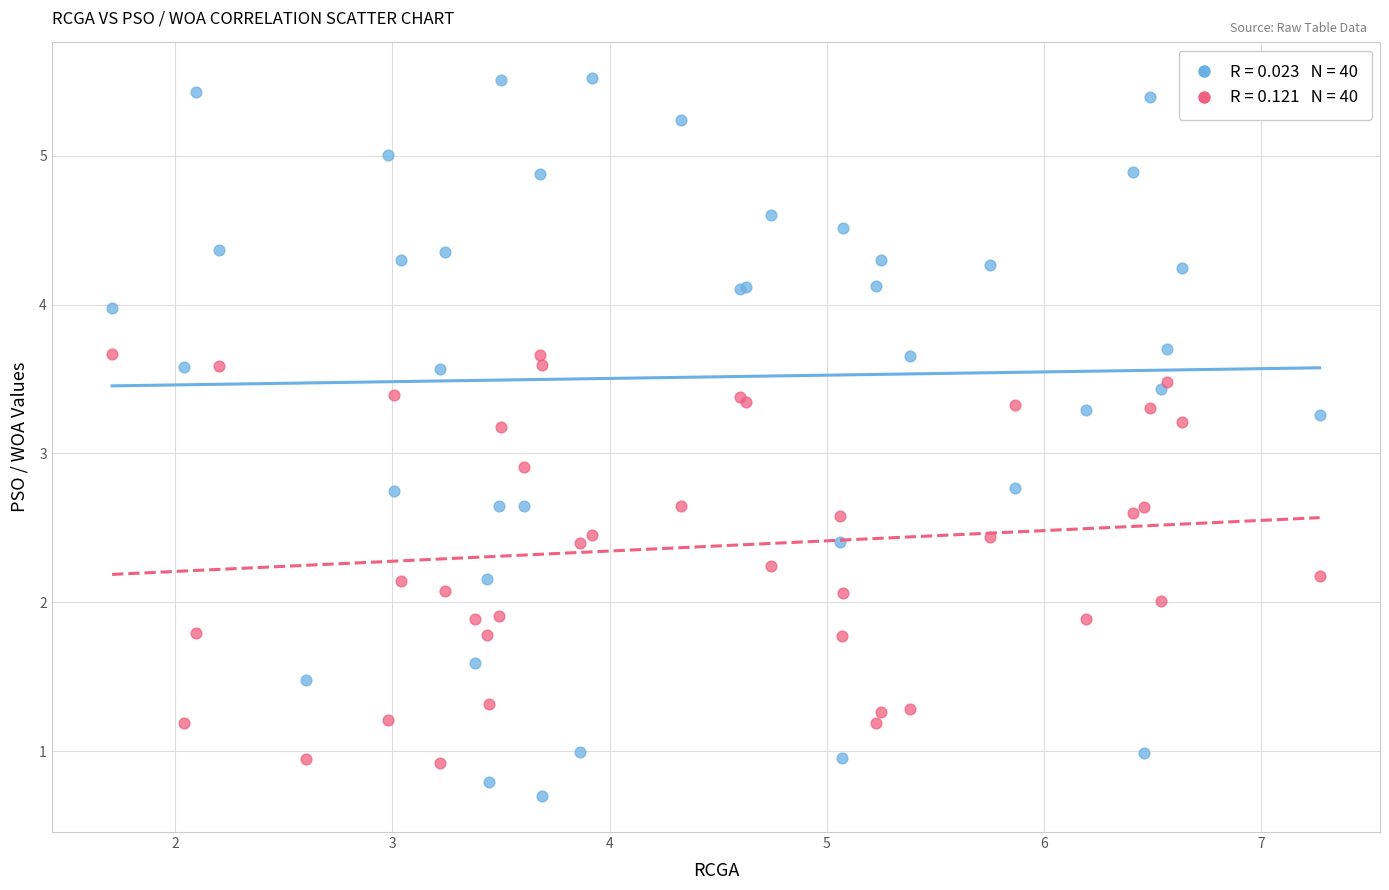

Across all series, what Y value is closest to 3?

2.9